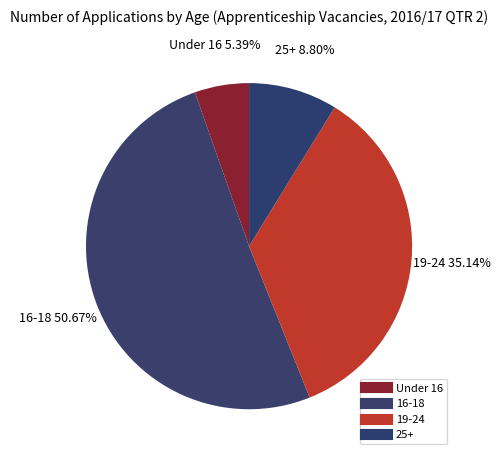

To the nearest percent, what is the combined percentage of 19-24 and 25+?

44%